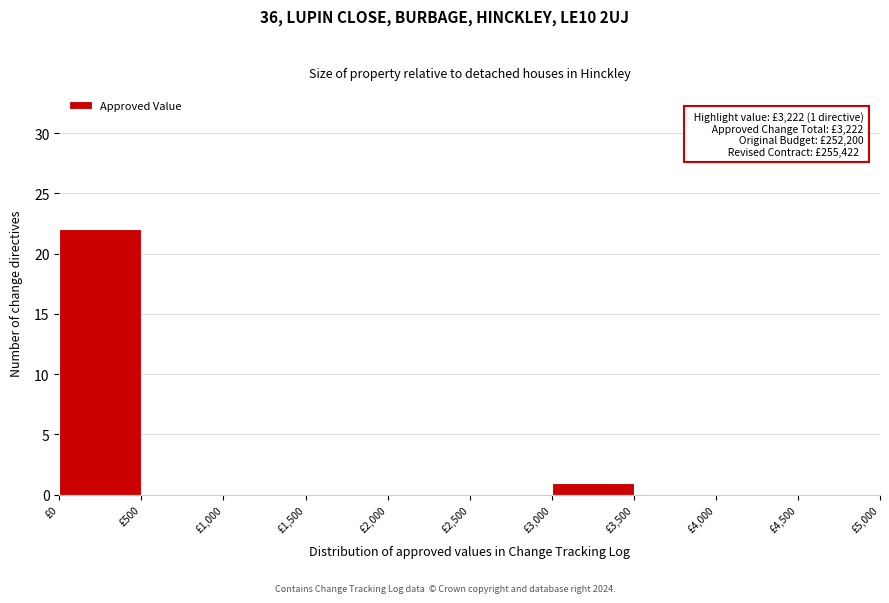

Over which range of the x-axis is the bar tallest?

0 to 500